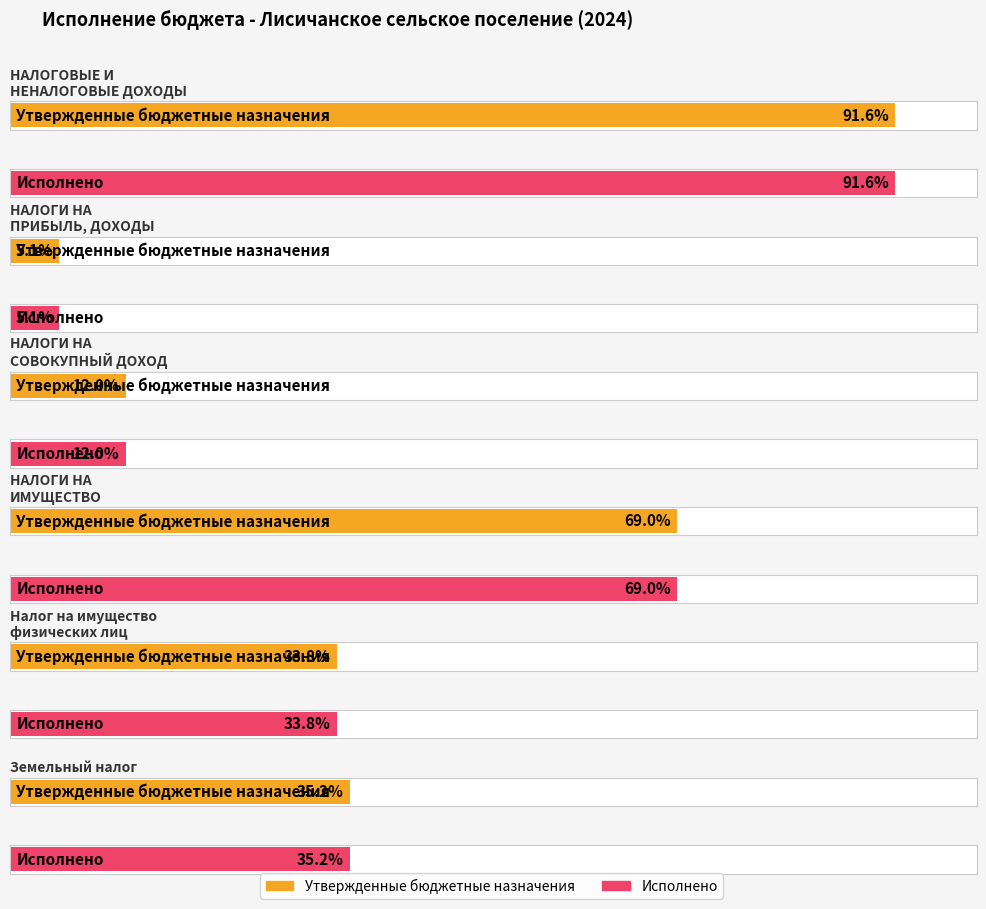

How many bars are there in each group?

2